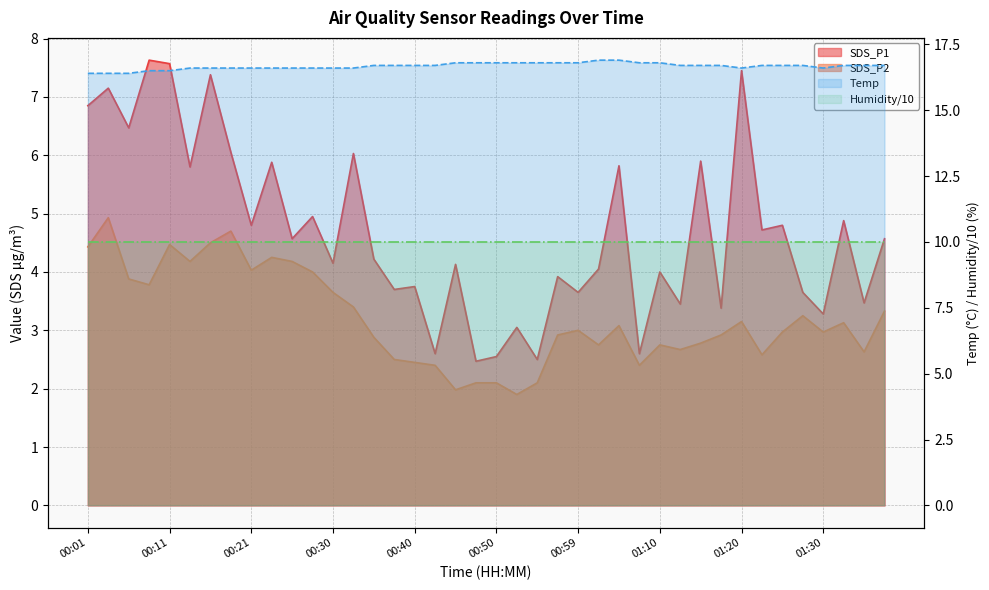

Which series has the largest range (max minus min)?

SDS_P1